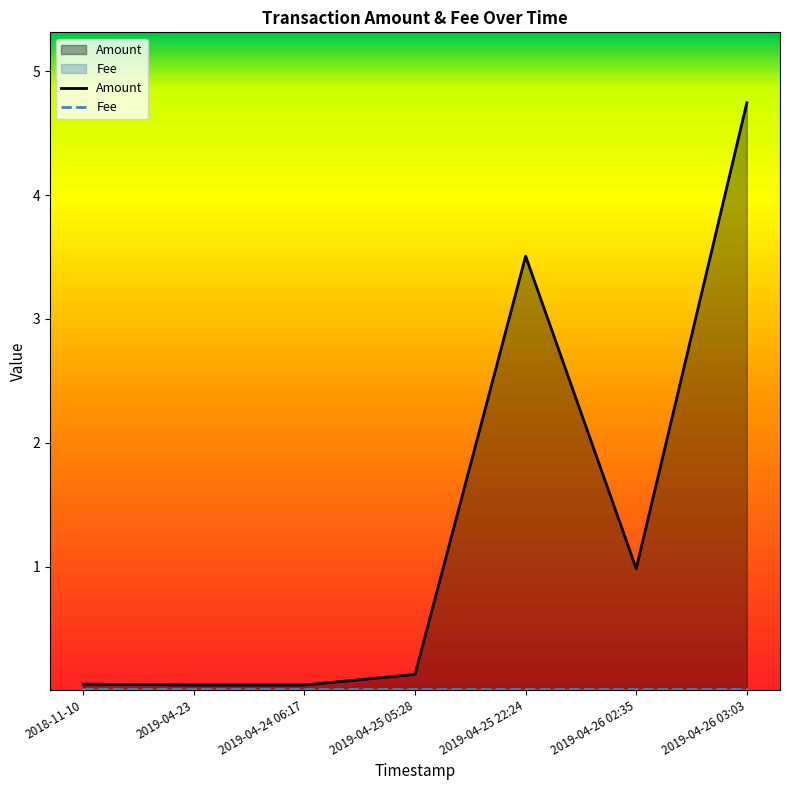

What value does the Amount series have at 2019-04-26 02:35?

1.0